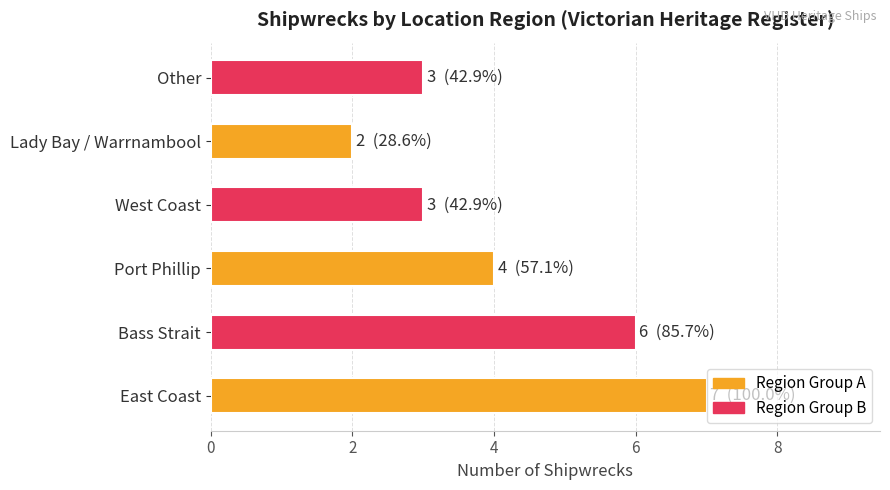

How many data points are less than 4?

3